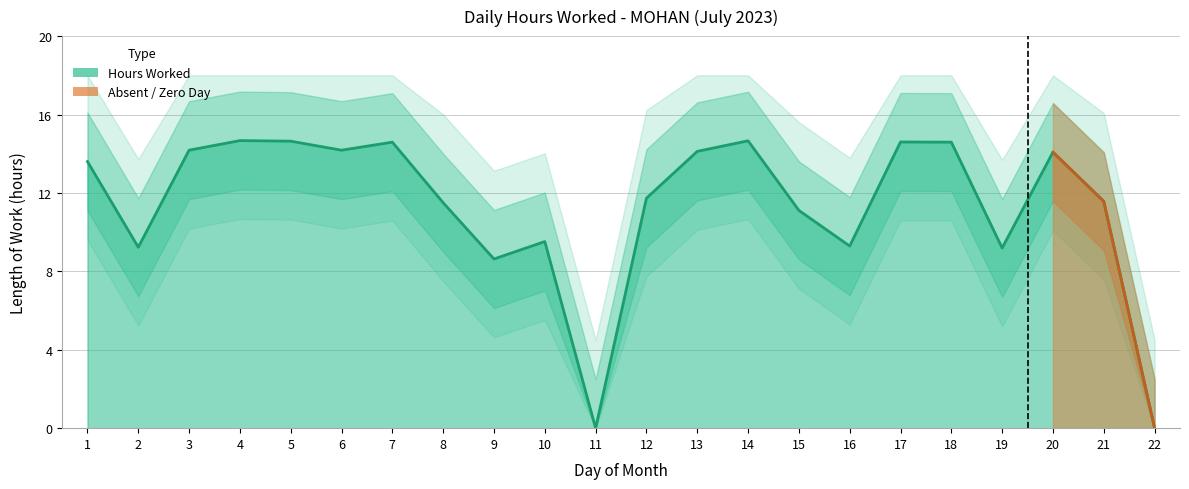

Count the number of values greater than 13.

11